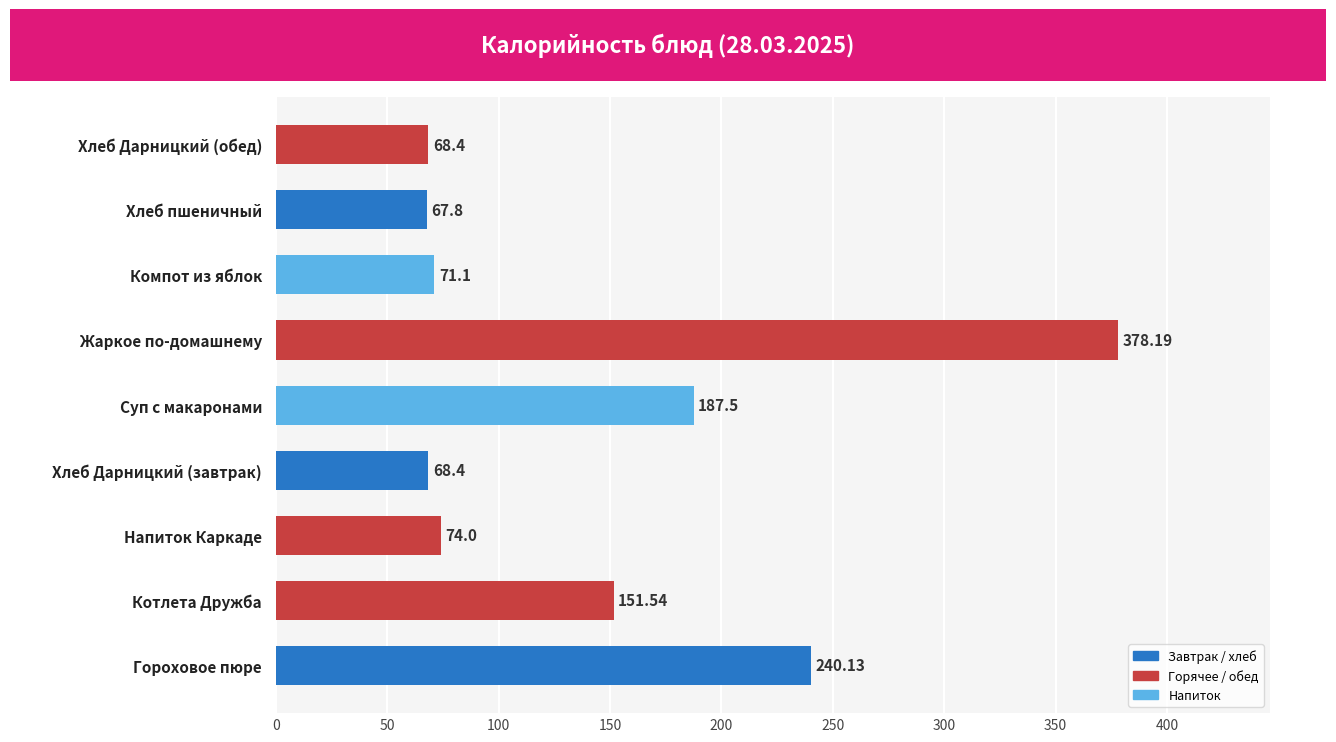

Are the bars horizontal?

Yes